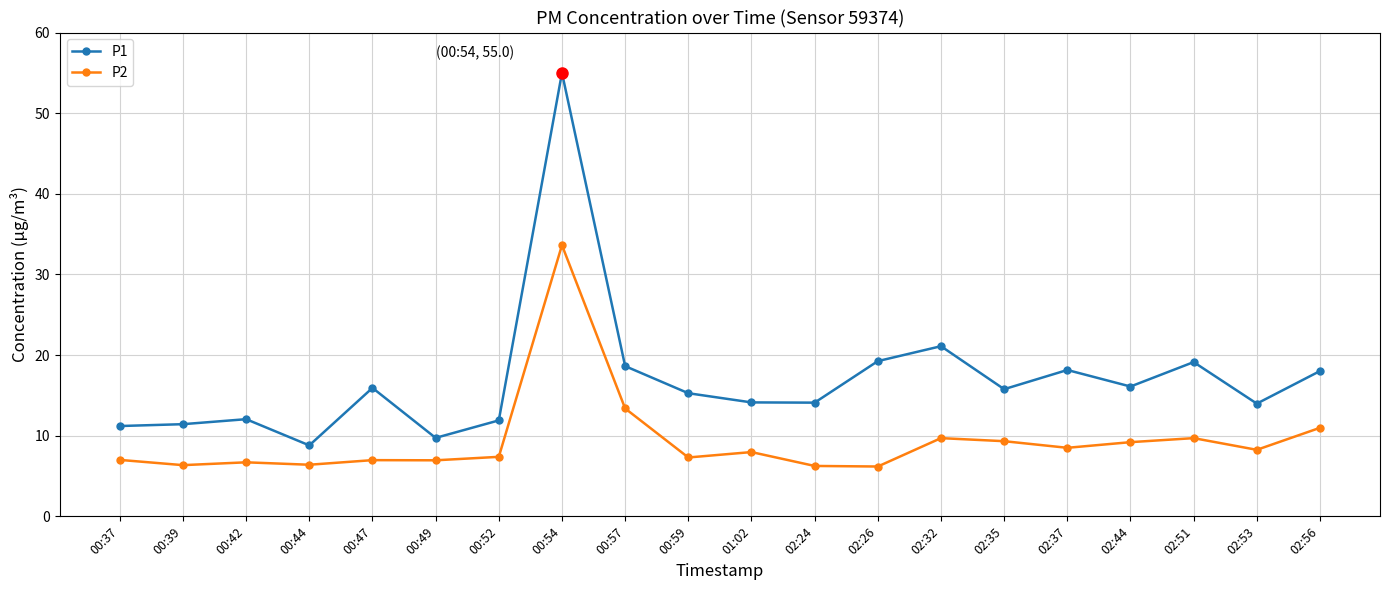

List the series in order of their overall mean, lowest first.

P2, P1